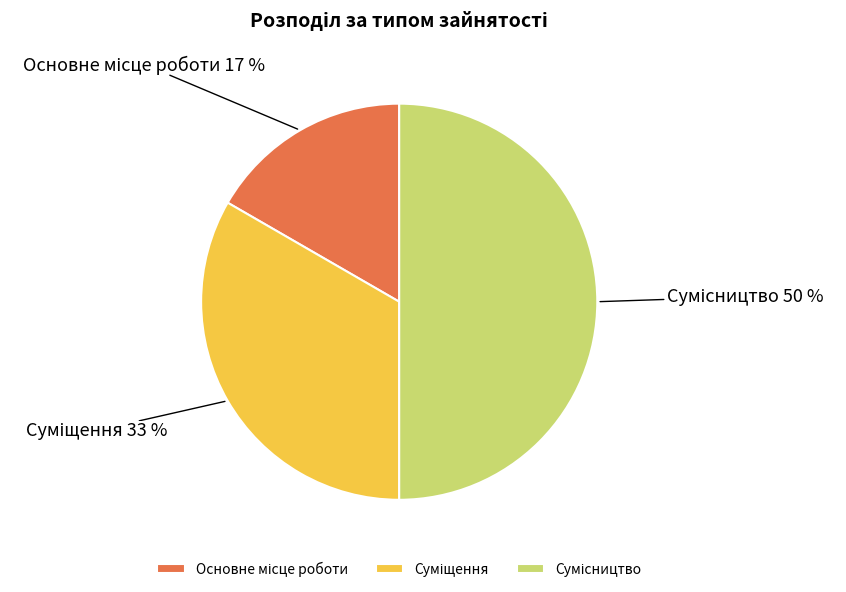

To the nearest percent, what is the average slice percentage?

33%